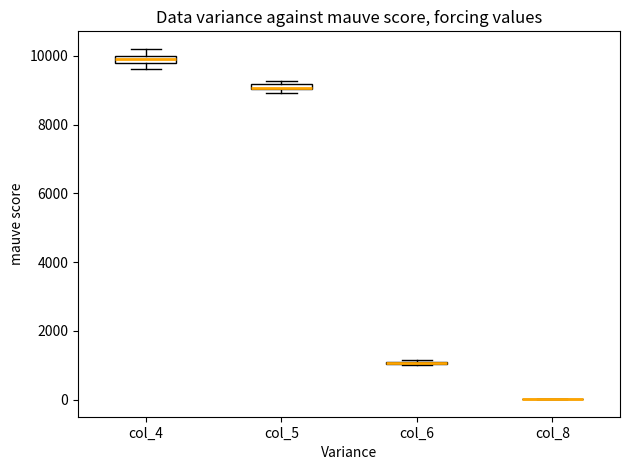

Where is the lower edge of the box for col_5 on the y-axis? The values are not printed on the chart, so give them approximately, as read against the axis.

9000